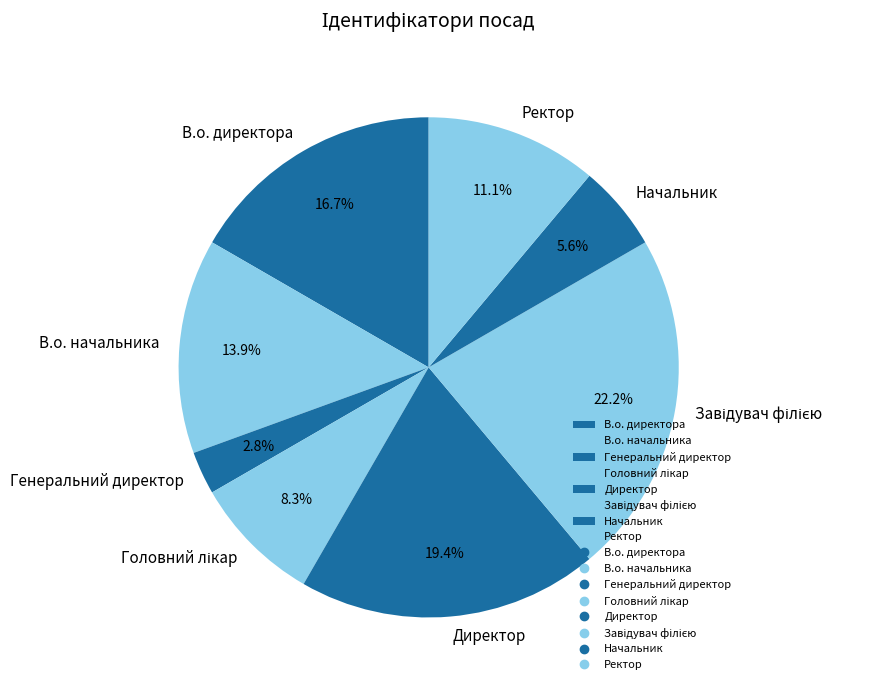

Combined, do Начальник and Ректор account for over 50%?

No